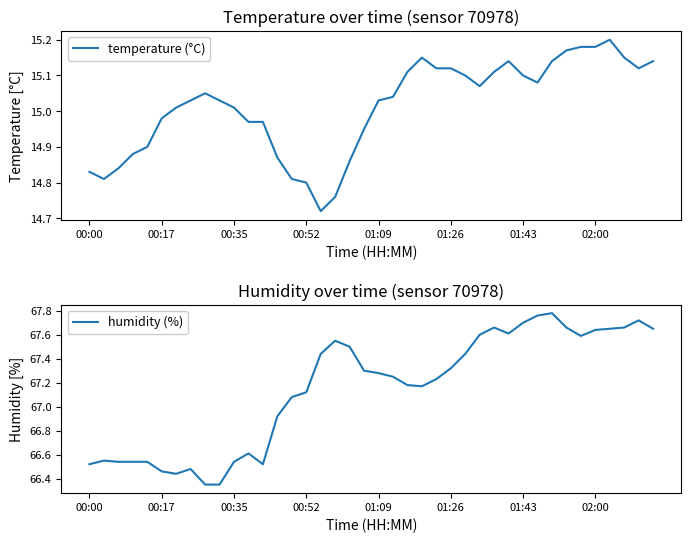

Does the chart have visible grid lines?

No